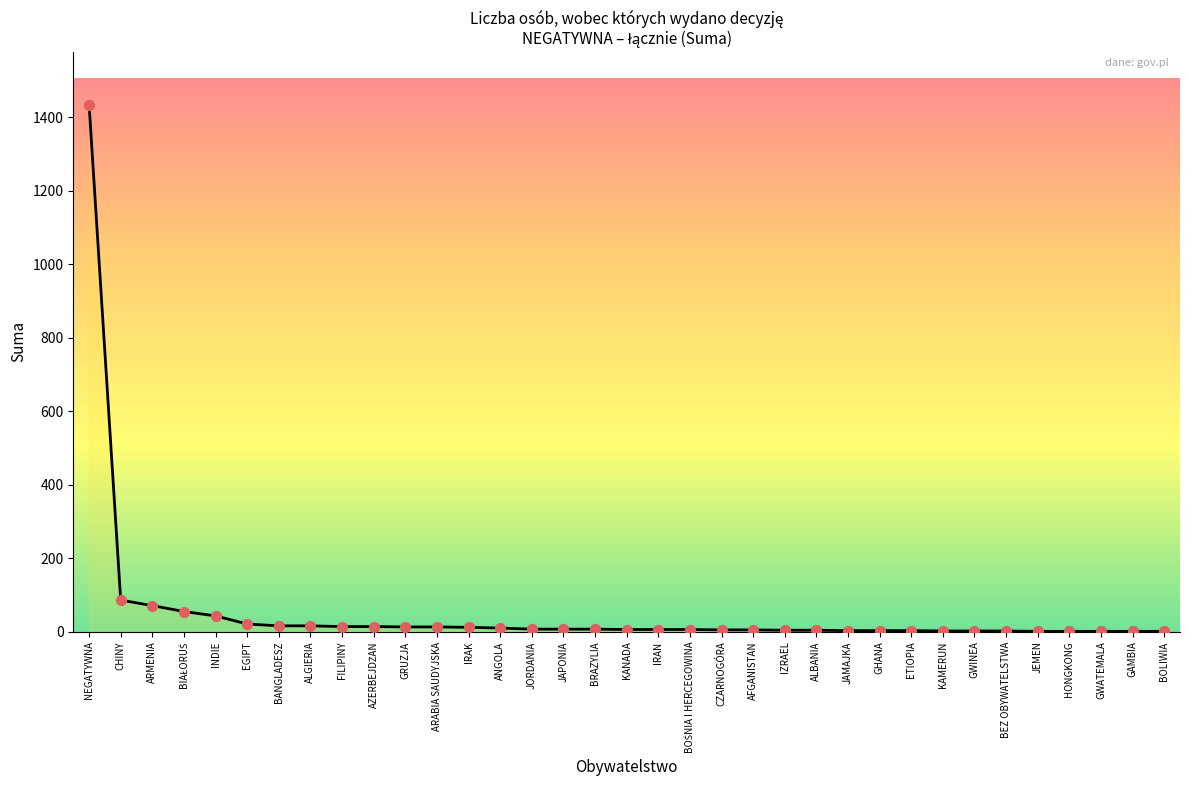

What is the change in value from ARABIA SAUDYJSKA to GWATEMALA?

-12